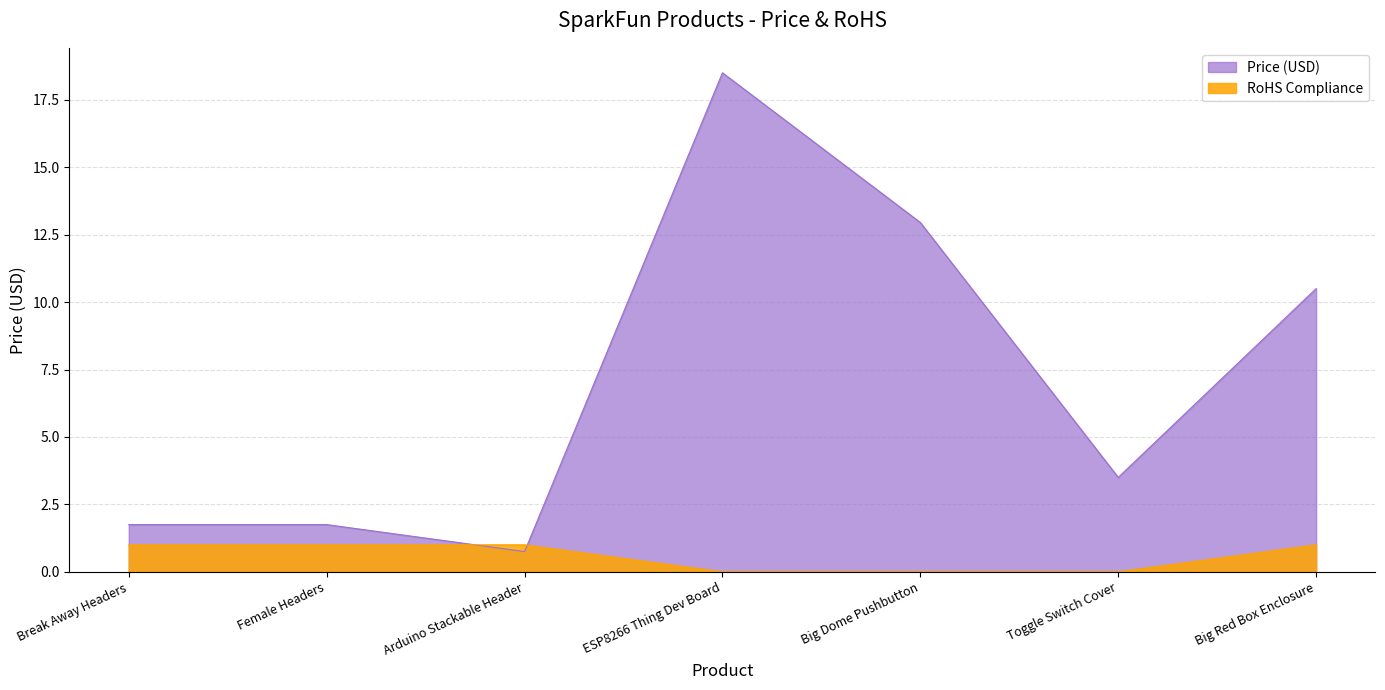

What is the maximum value shown in the chart?

18.5